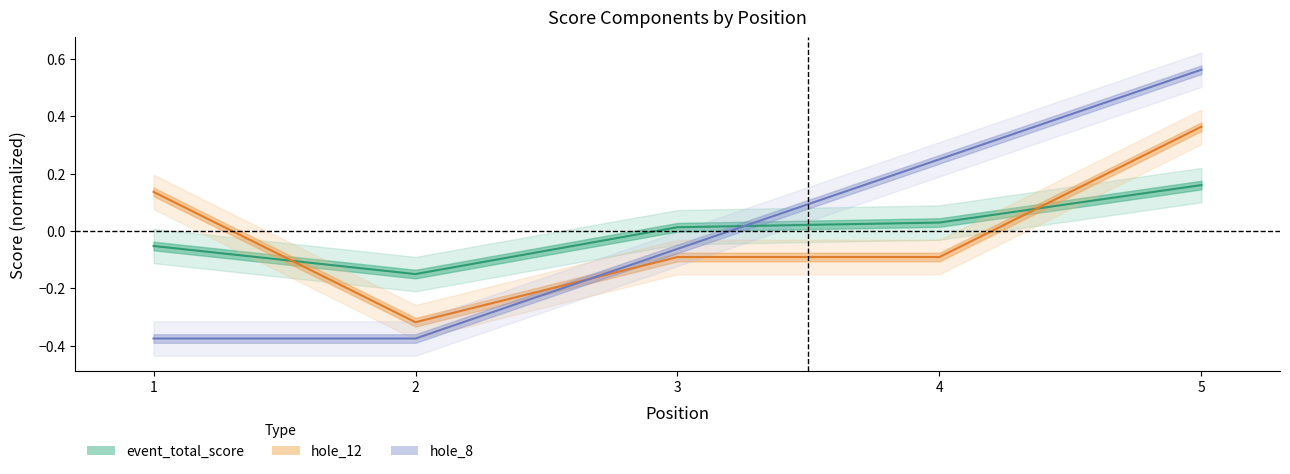

How many negative values does the hole_12 series have?

3